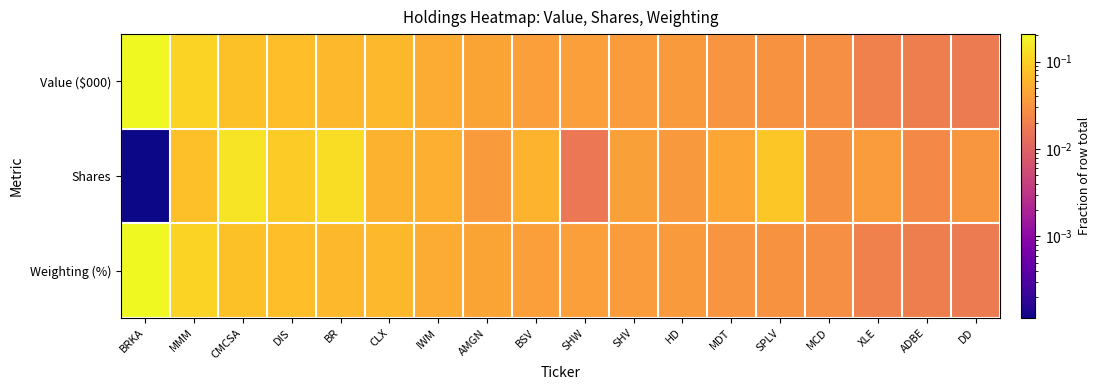

How many series are shown in this chart?

3